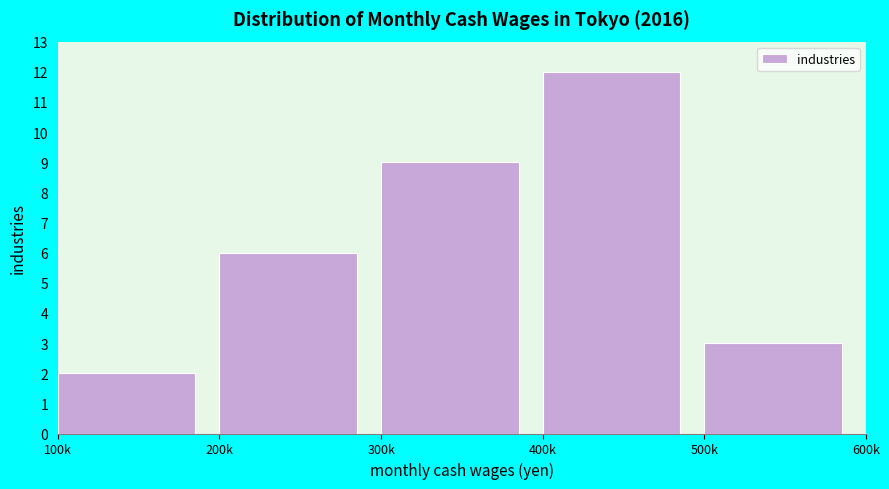

Reading right to left, what are all the values shown in this chart?

3	12	9	6	2